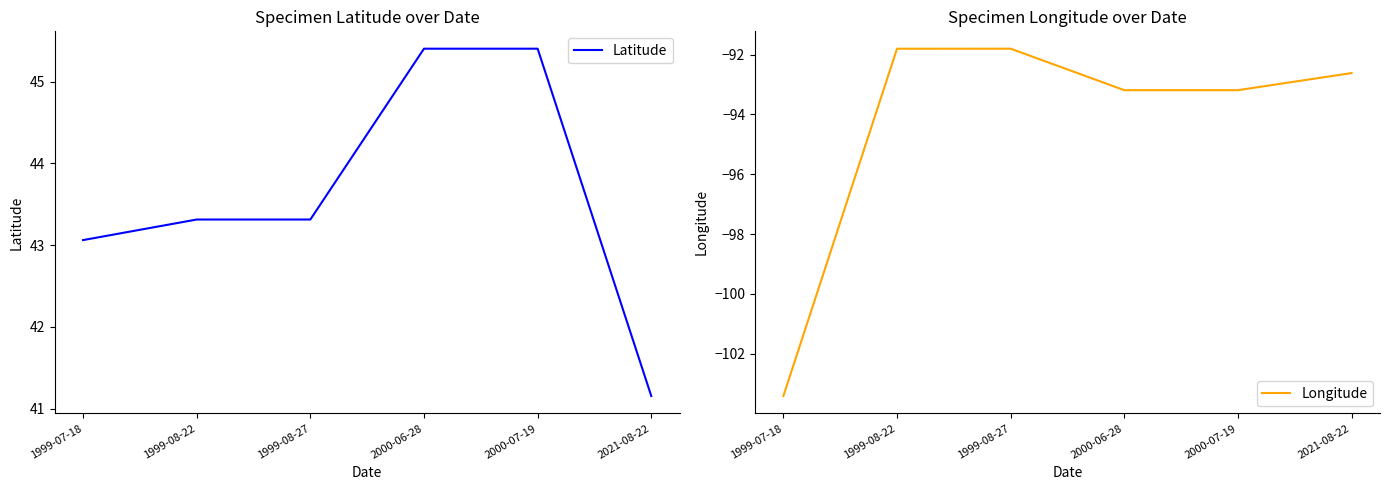

What is the total value across all series at 1999-07-18?

-60.3